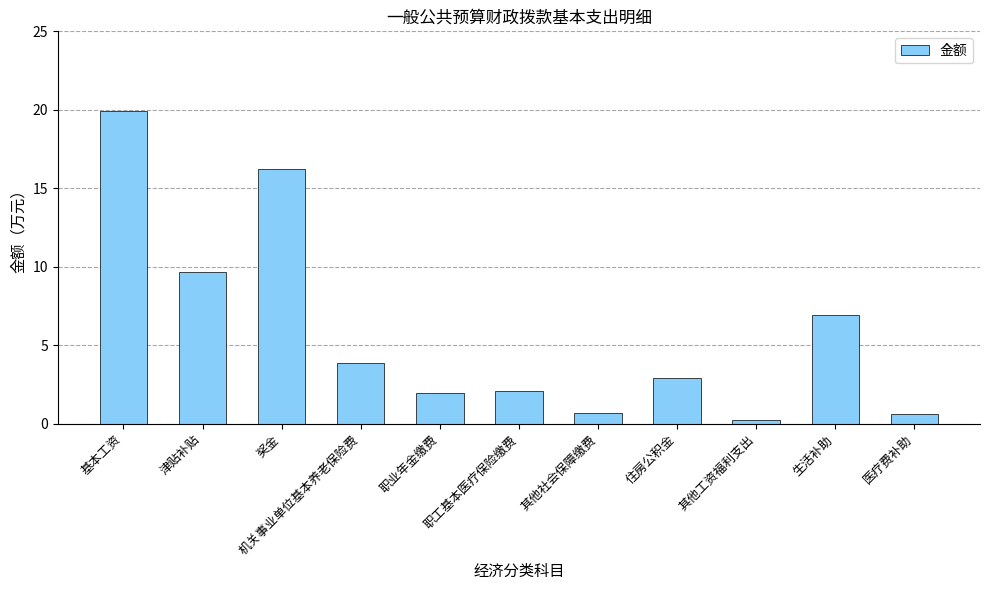

What is the average value?

5.9